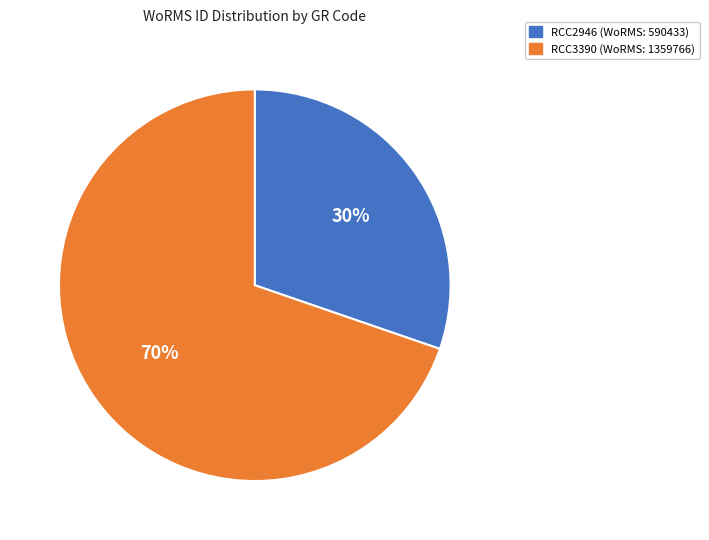

The RCC2946 slice represents 30% of the pie. True or false?

True